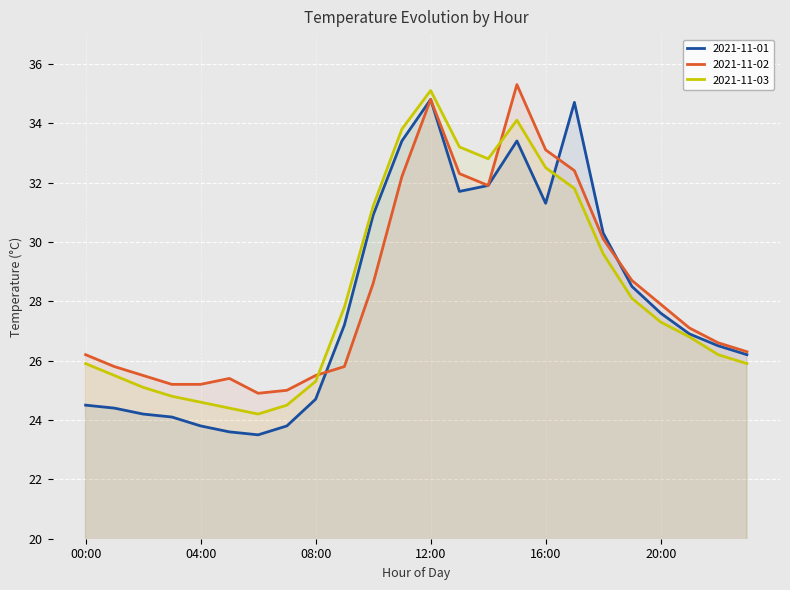

What is the maximum value for 2021-11-02?

35.3